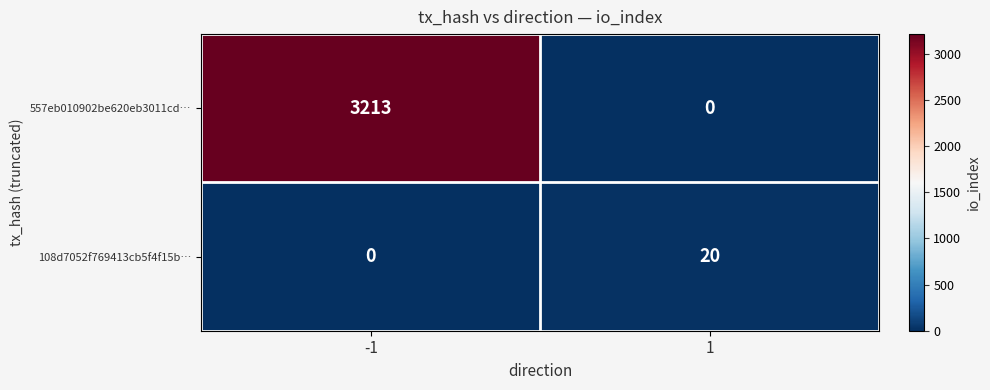

Which series has the widest spread of values?

557eb010902be620eb3011cd…